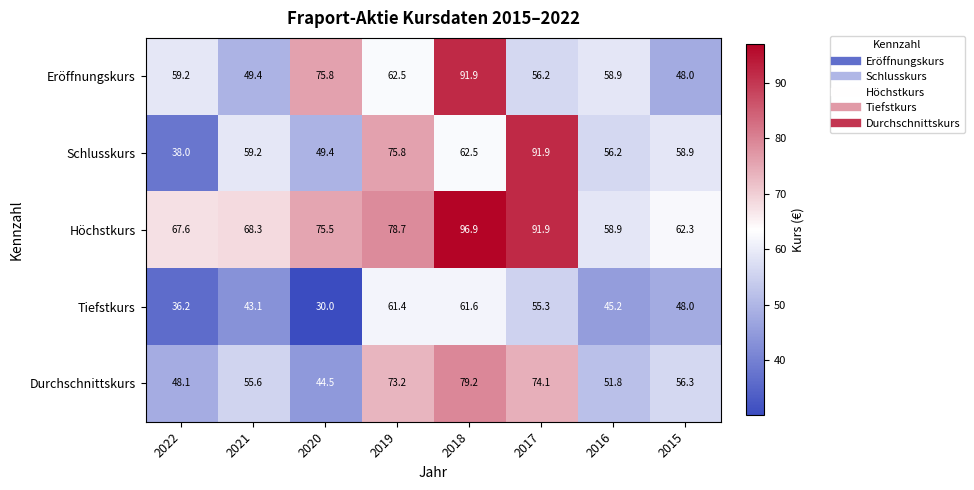

At which label is Durchschnittskurs closest to 61?

2015